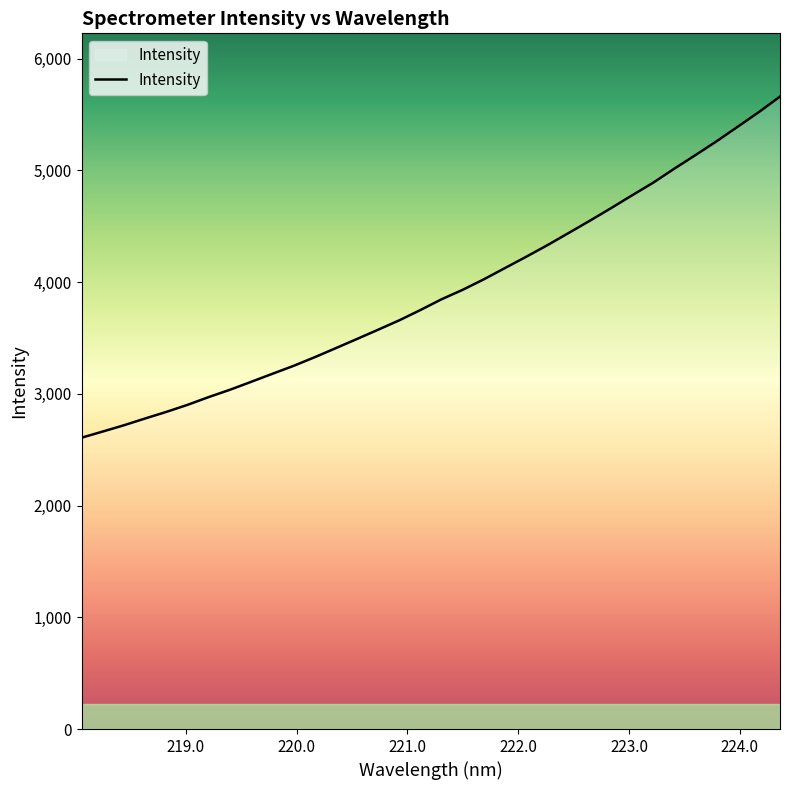

What is the greatest value displayed?

5661.2